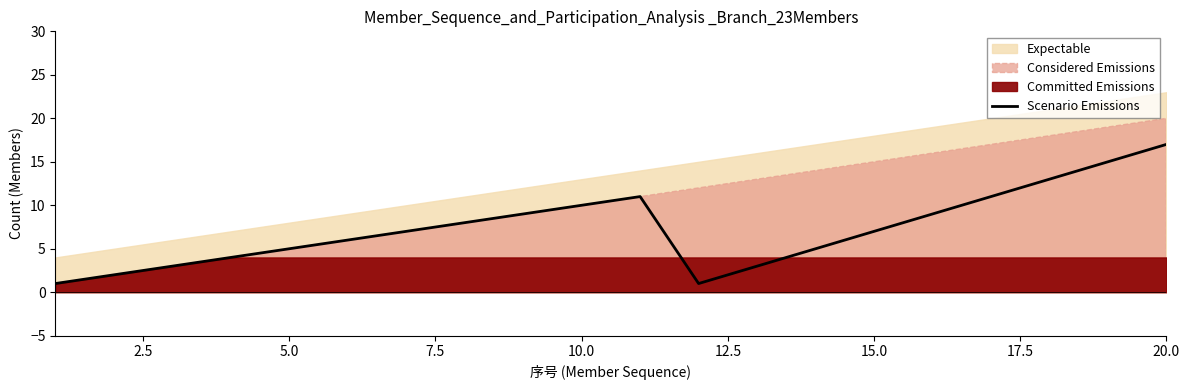

Count the number of categories in the chart.

20